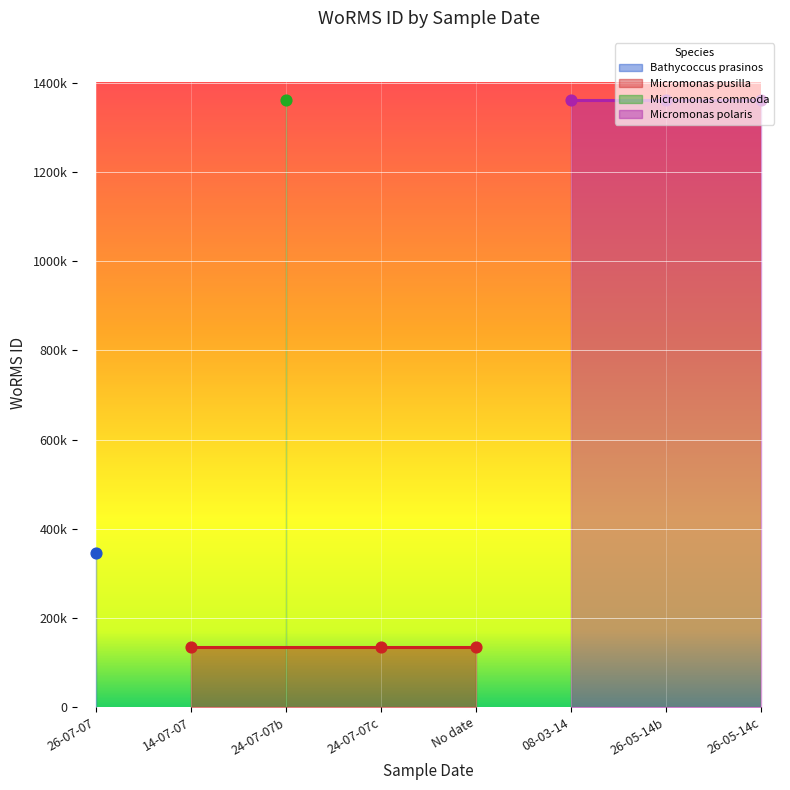

What is the ratio of the value at 24-07-2007 to the value at 26-07-2007?

0.4